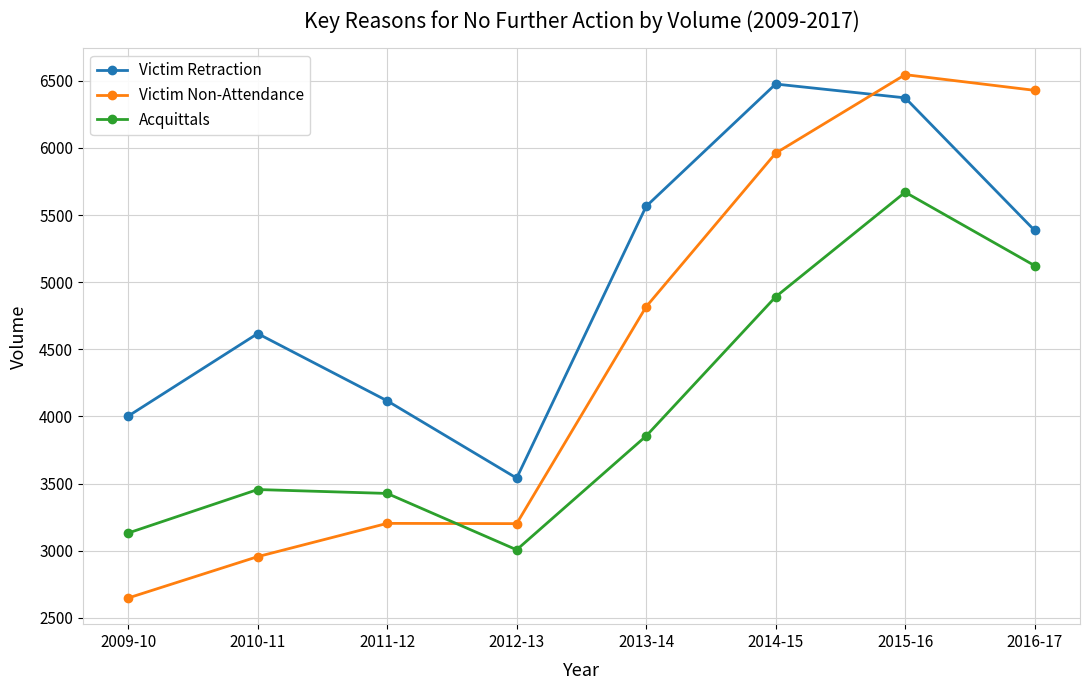

Which series ends up on top after the final intersection of Victim Retraction and Victim Non-Attendance?

Victim Non-Attendance